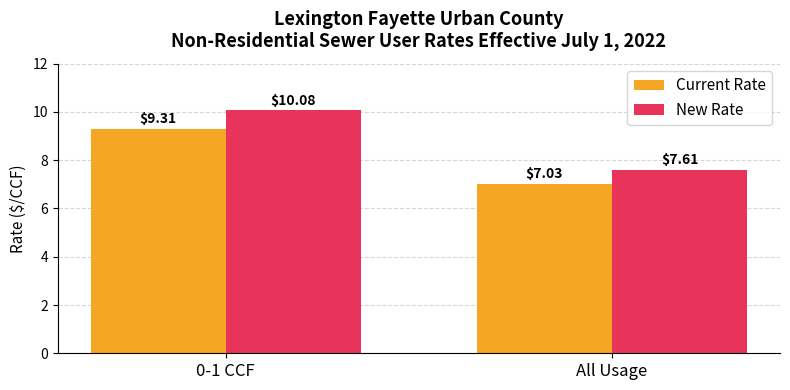

Between 0-1 CCF and All Usage, which series saw the biggest shift?

New Rate